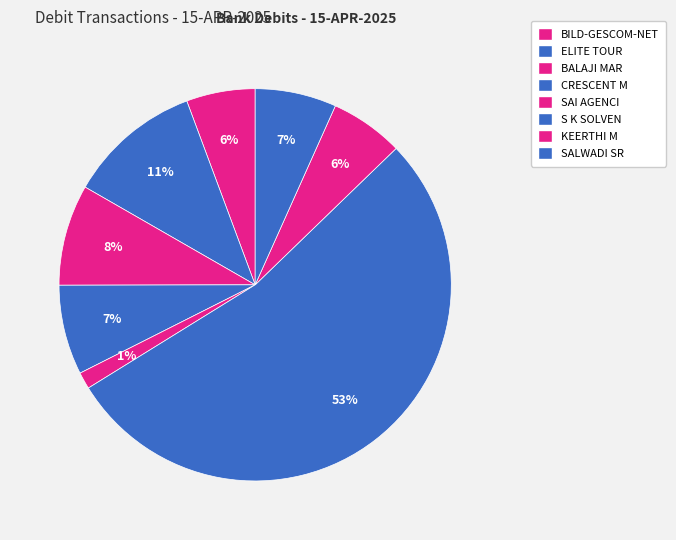

To the nearest percent, what is the combined percentage of SAI AGENCI and CRESCENT M?

9%